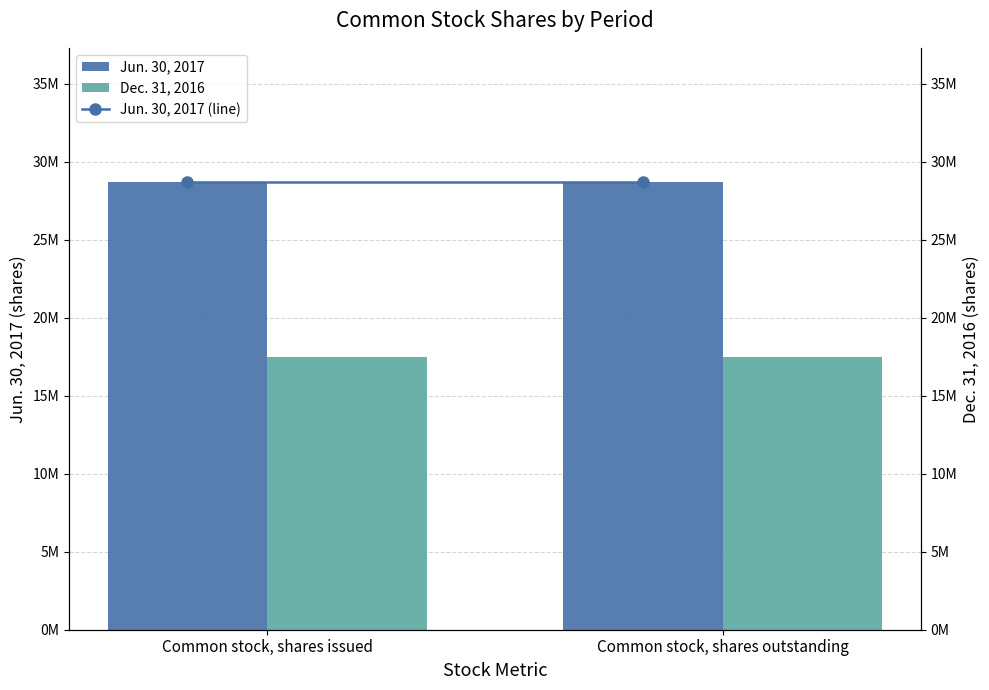

What is the spread (max minus min) of values at Common stock, shares outstanding?

11197681